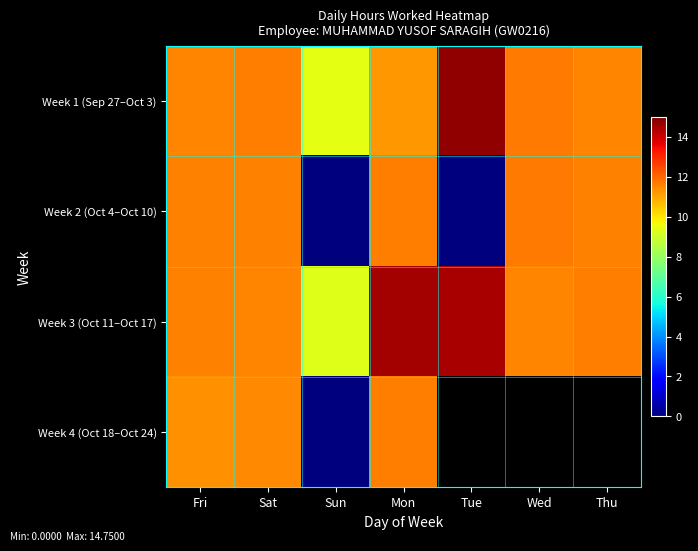

What is the difference between the maximum and second lowest values in the Week 3 (Oct 11–Oct 17) series?

3.0